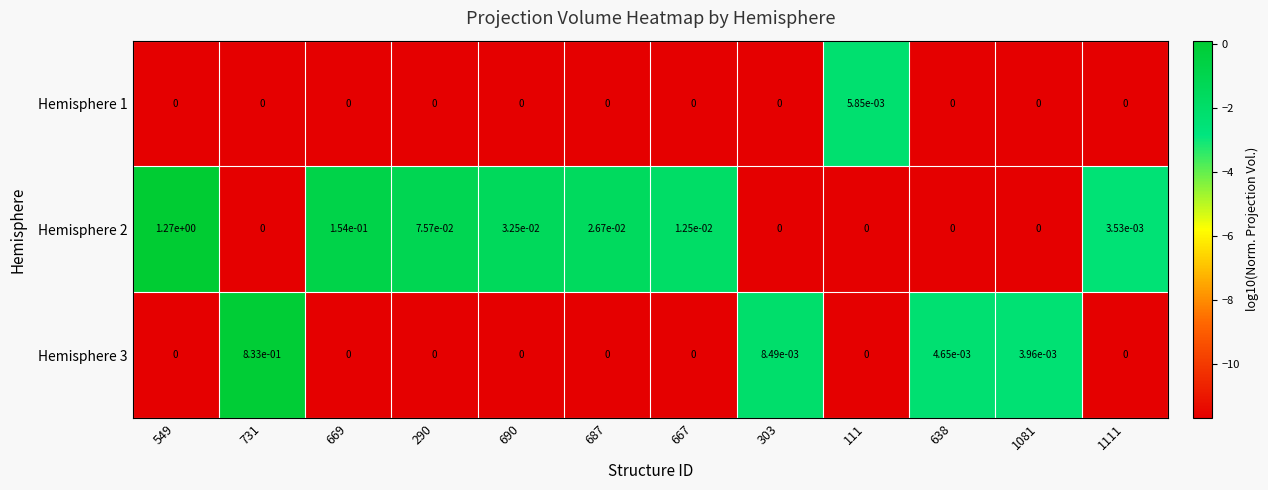

The Hemisphere 1 series shows 0.0 at 549. True or false?

True